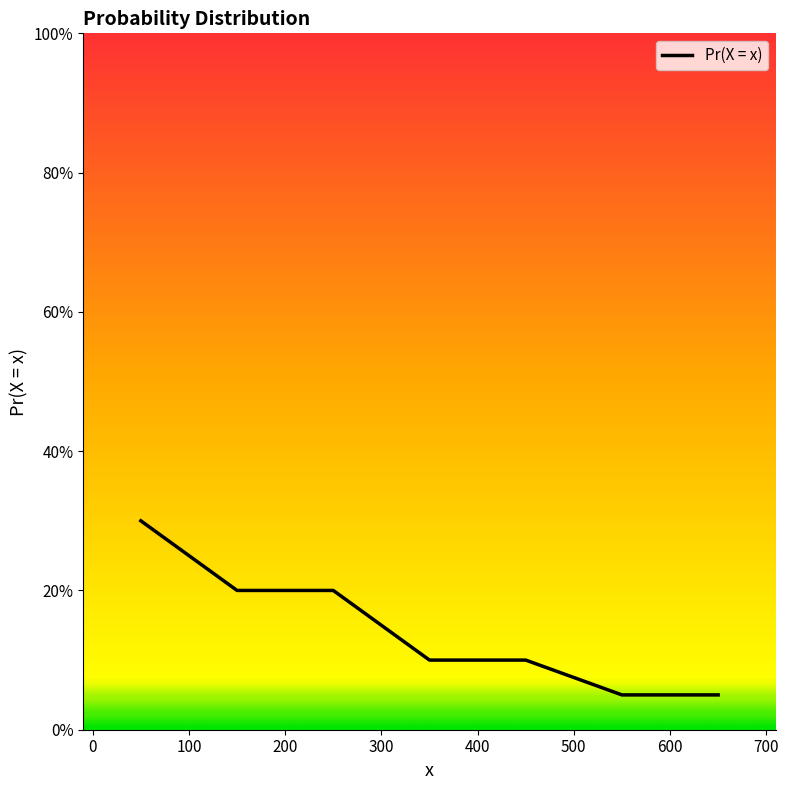

What is the difference between the maximum and minimum values?

0.2